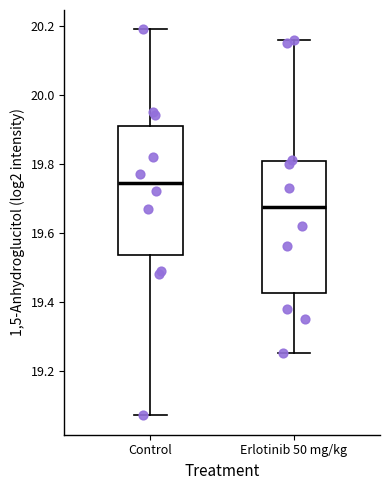

Reading left to right, read every box against the y-axis: the position of its median line, the range the box covers, and the ends of its whiskers. The values are not printed on the chart, so give them approximately, as read against the axis.

Control: median 19.74, box 19.54 to 19.92, whiskers 19.08 to 20.20
Erlotinib 50 mg/kg: median 19.68, box 19.42 to 19.80, whiskers 19.26 to 20.16